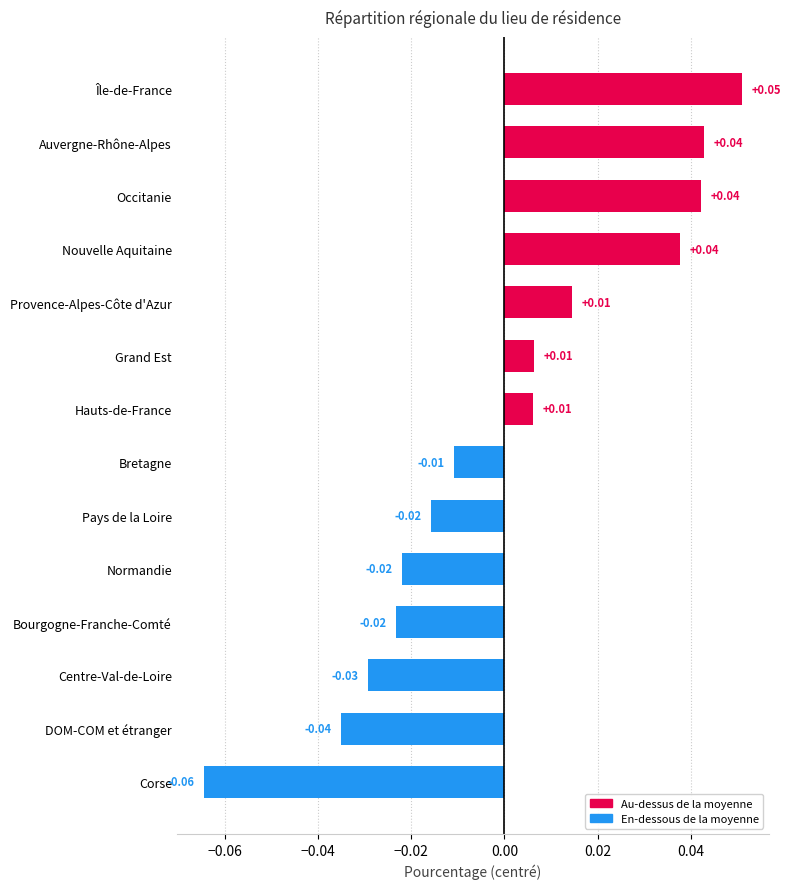

What is the label of the 14th bar from the top?

Corse